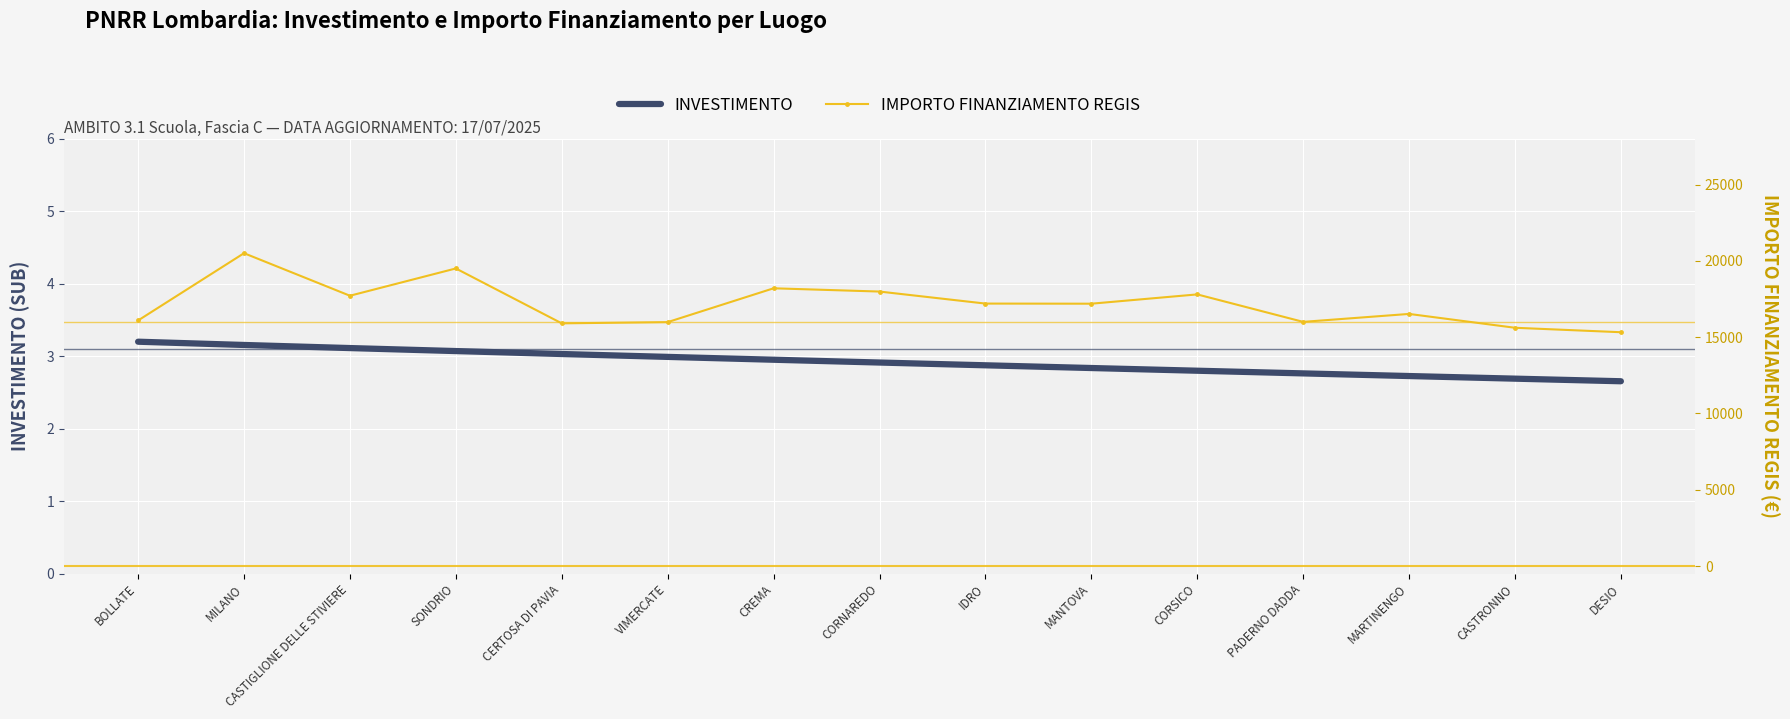

What is the total value across all series at CASTRONNO?

15616.1